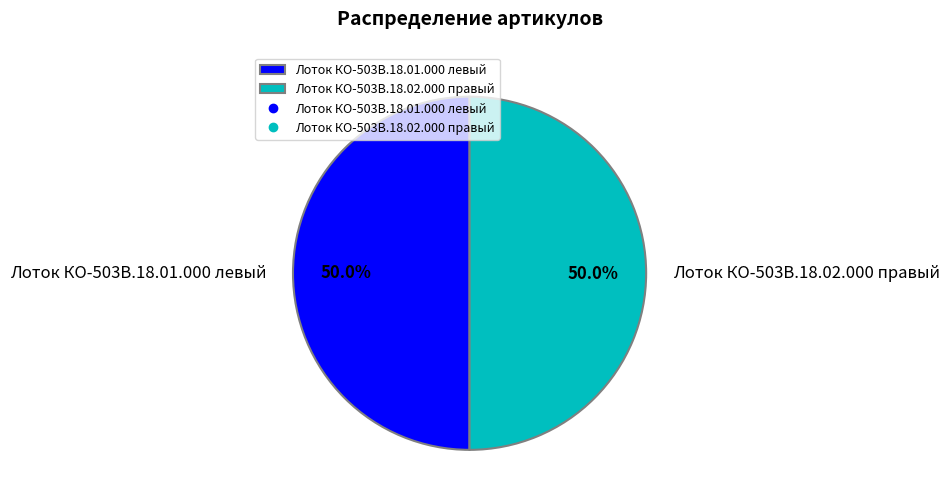

Combined, what portion of the pie is Лоток КО-503В.18.01.000 левый and Лоток КО-503В.18.02.000 правый?

100.0%